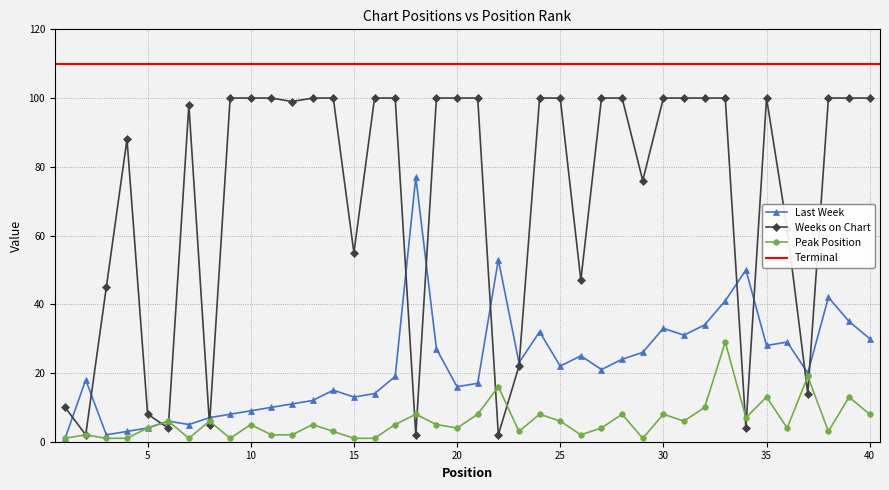

How many intersections are there between Weeks on Chart and Last Week?

14